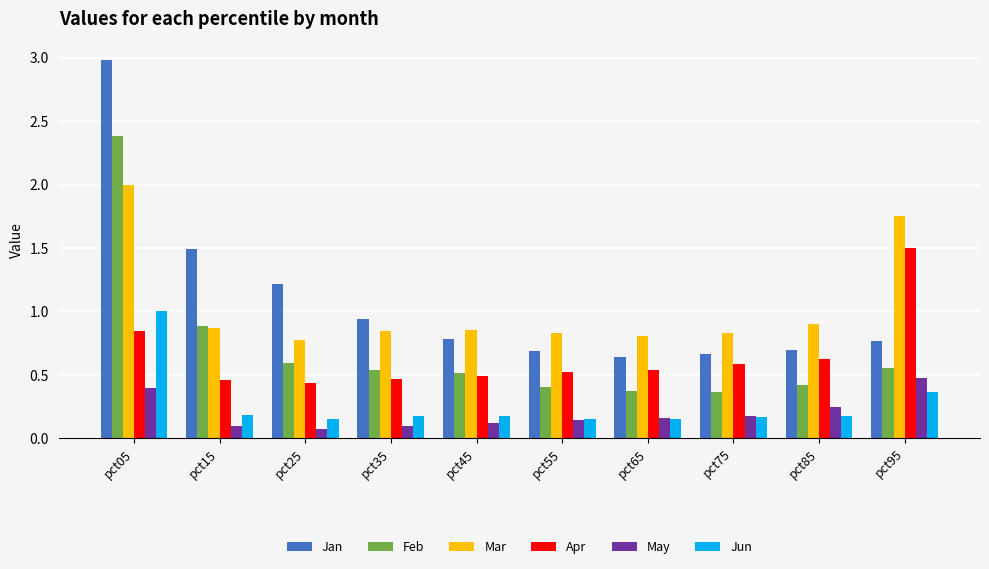

The Apr series shows 0.7 at pct35. True or false?

False